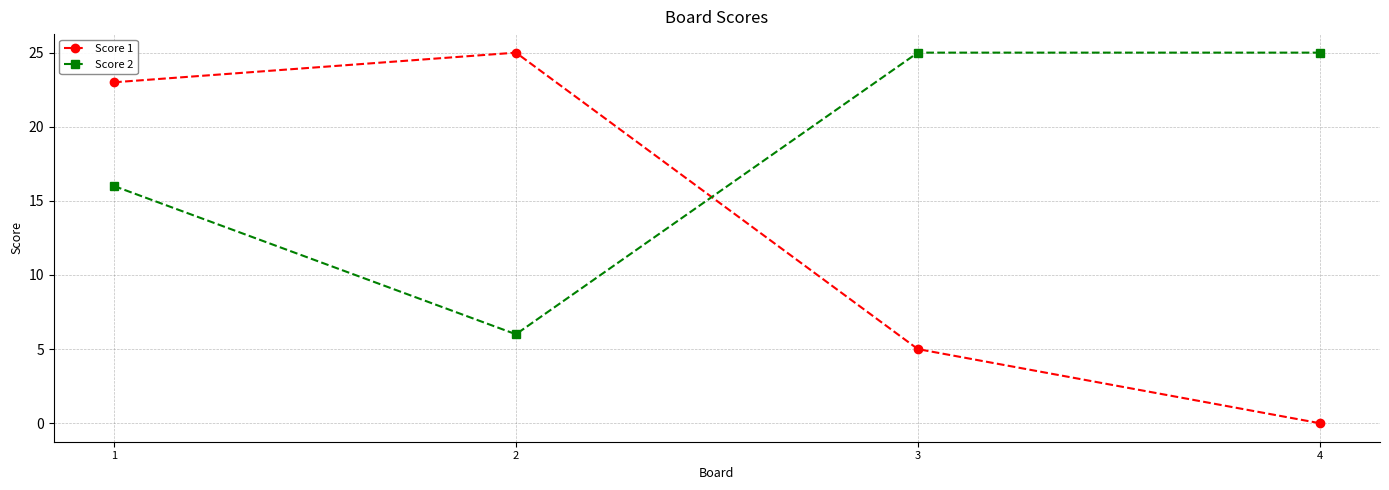

What is the value of the Score 2 point at the 2nd from the left?

6